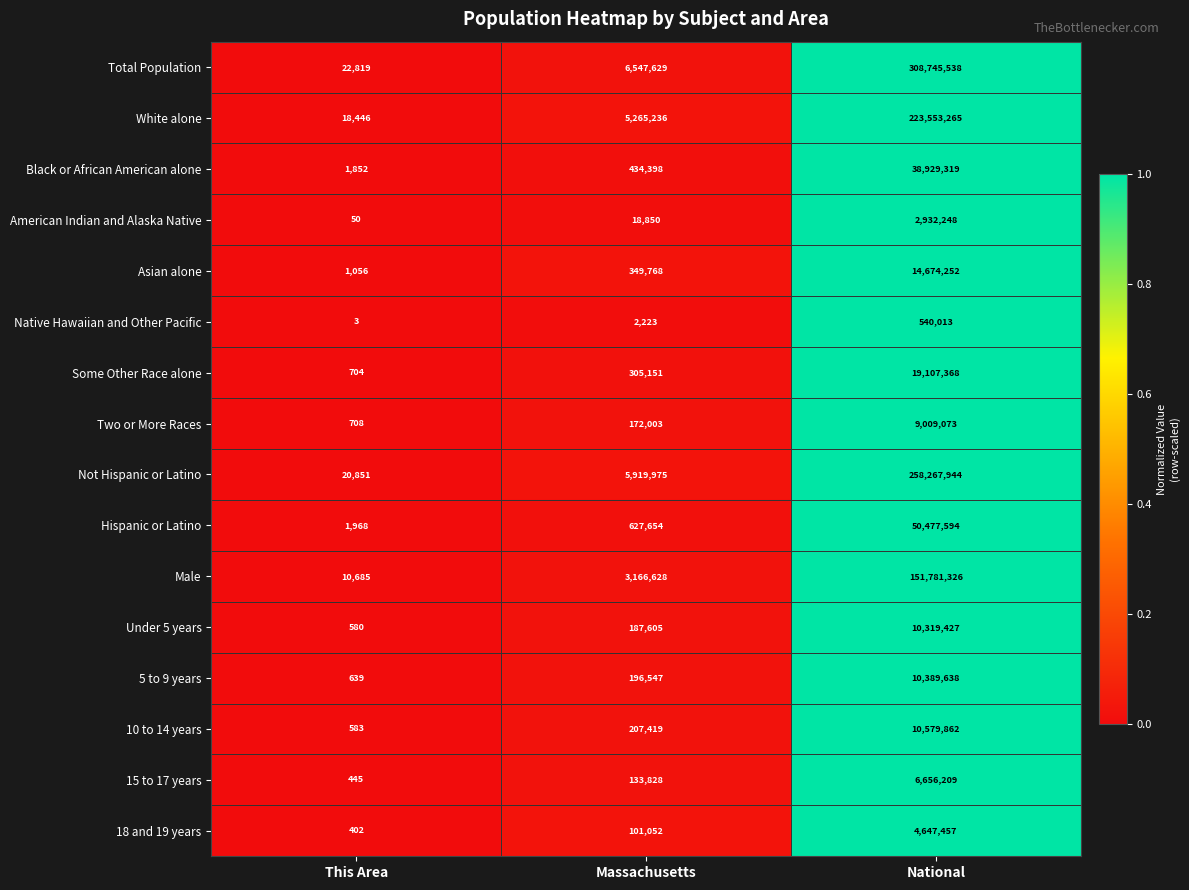

Which category has the lowest value across all series?

This Area